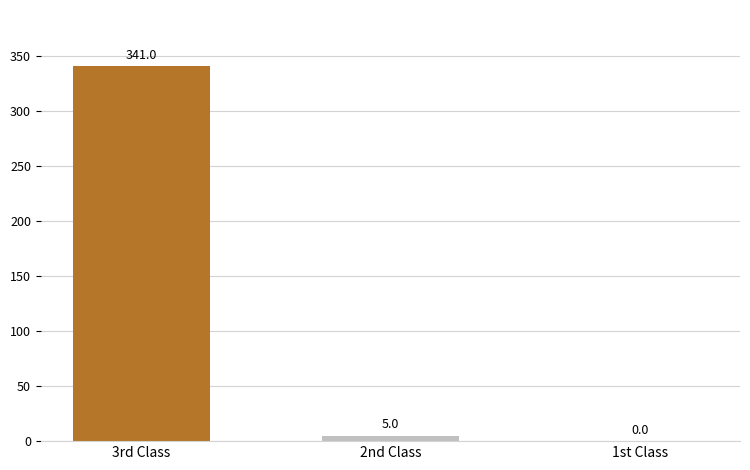

Between 3rd Class and 1st Class, which is larger?

3rd Class